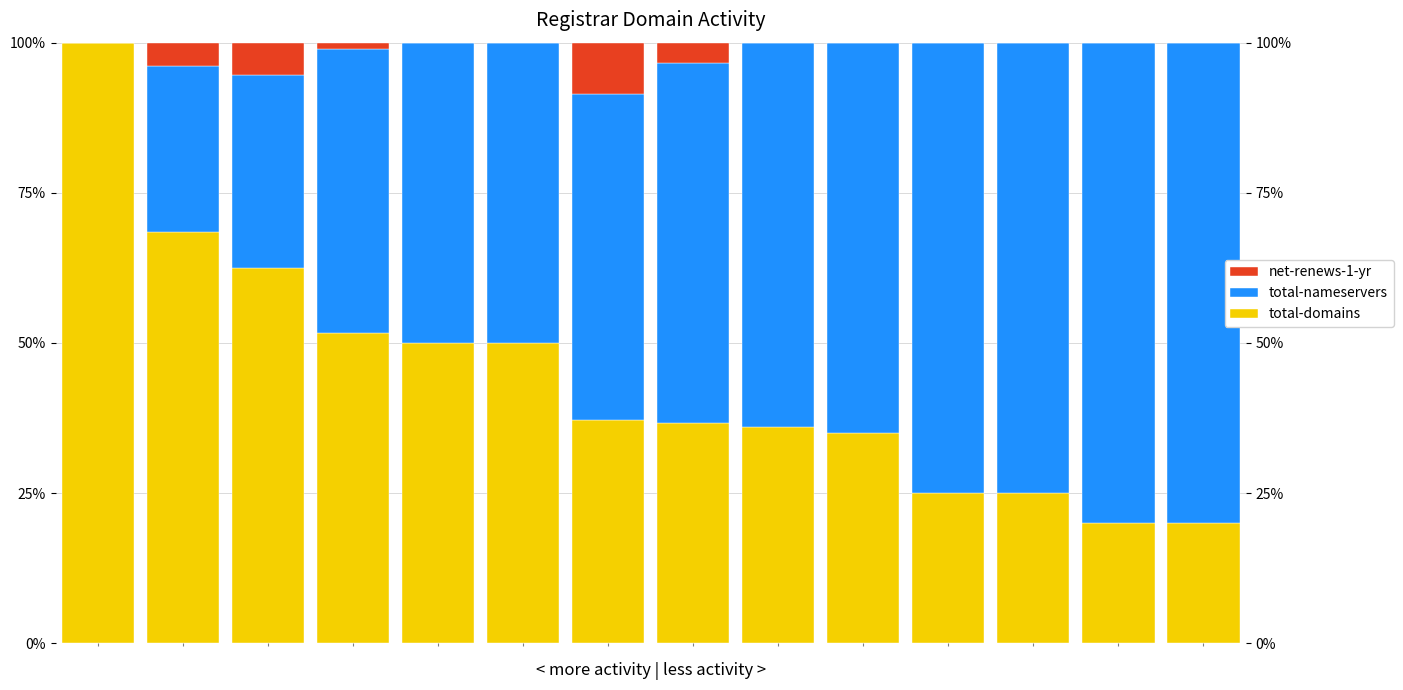

What is the average value of the total-nameservers series?

0.5